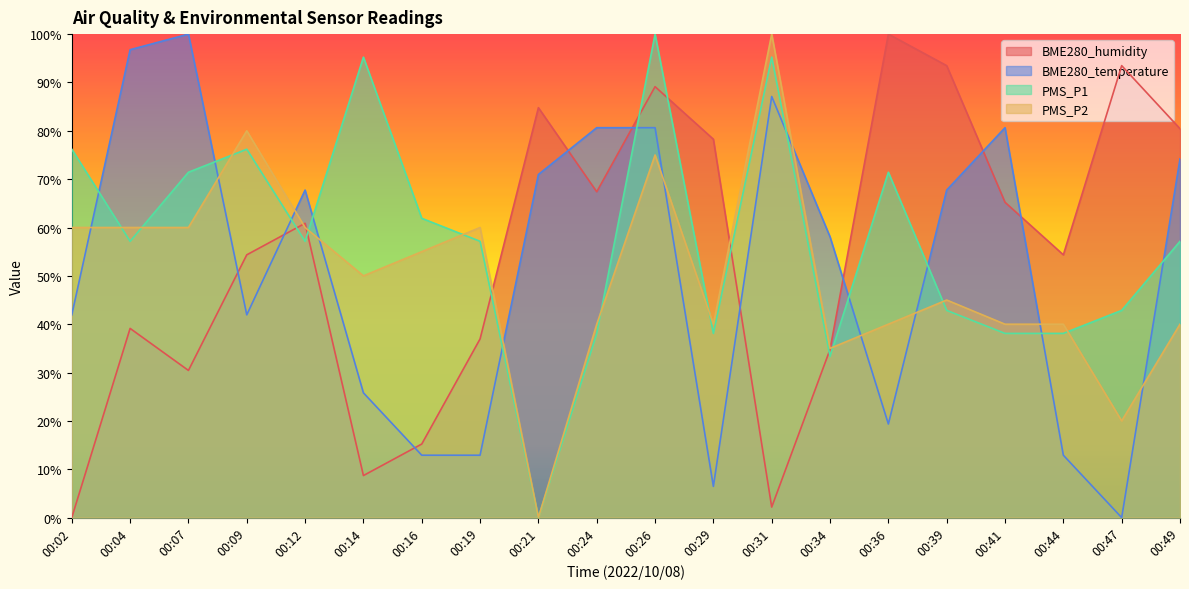

Which series changed the most between 00:36 and 00:44?

BME280_humidity